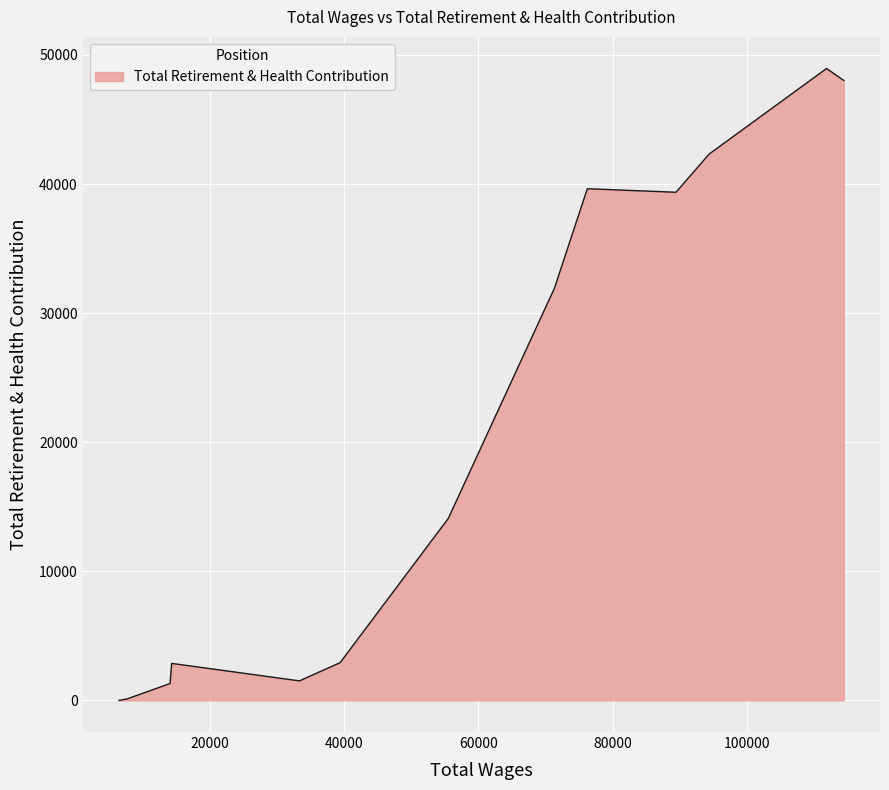

What is the greatest value displayed?

48953.3